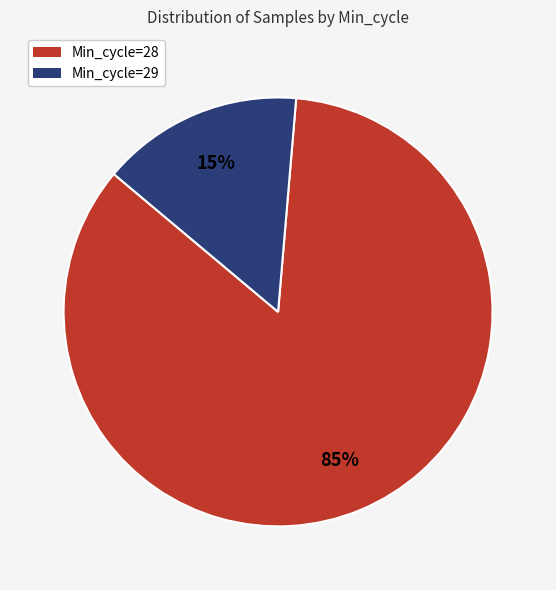

To the nearest percent, what is the average slice percentage?

50%